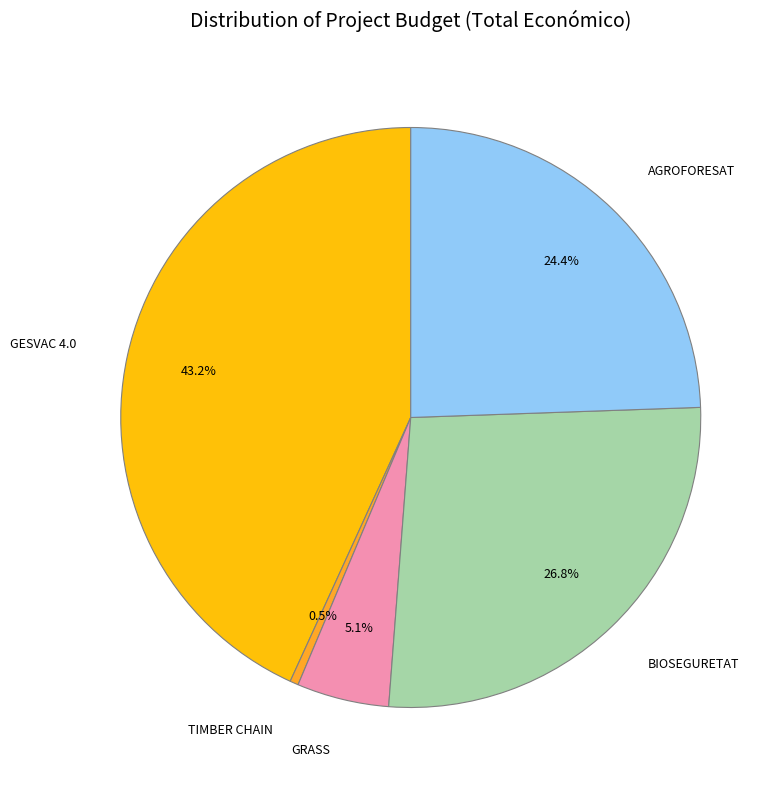

What is the largest slice in the pie chart?

GESVAC 4.0